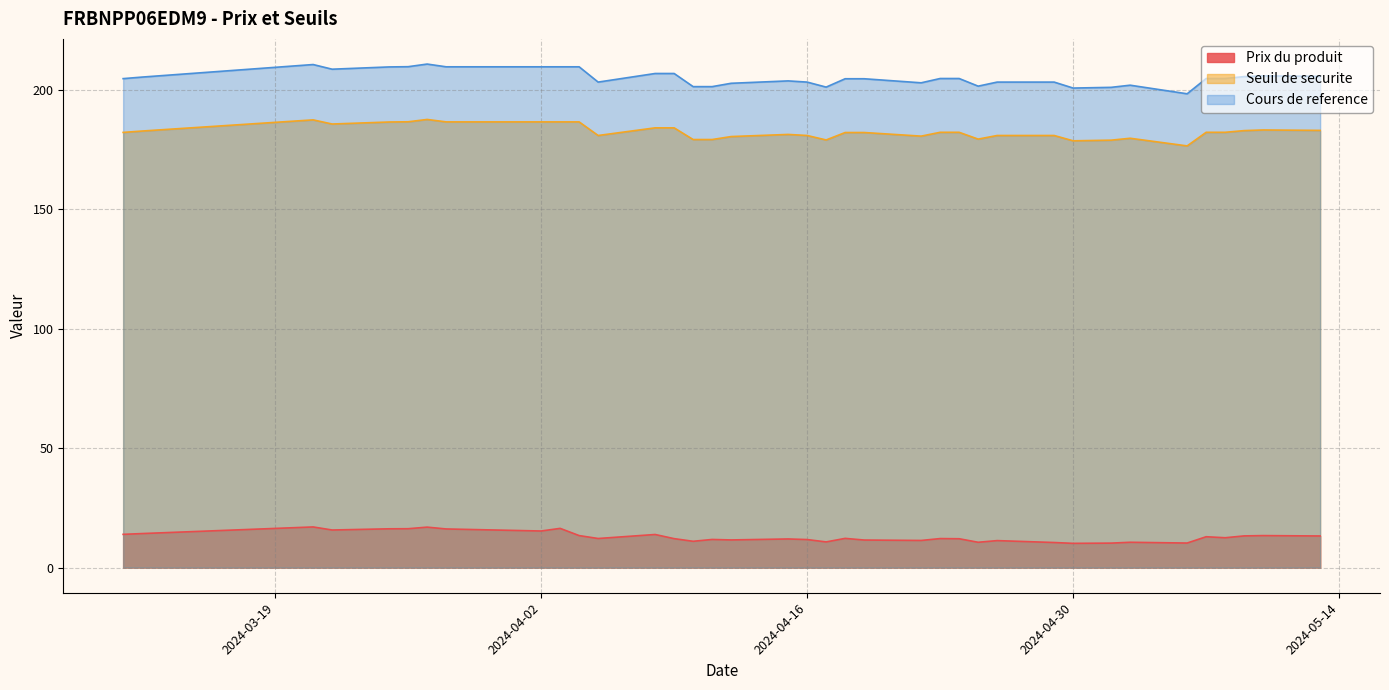

At which label is Cours de reference closest to 204?

2024-04-15